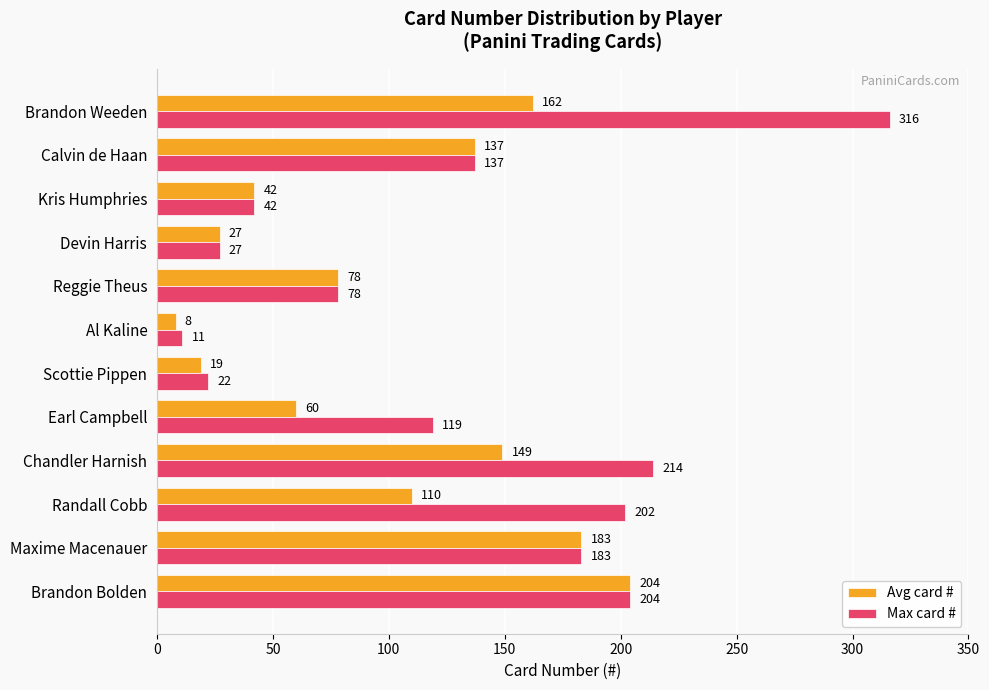

True or false: Avg card # has a value of 57 at Chandler Harnish.

False